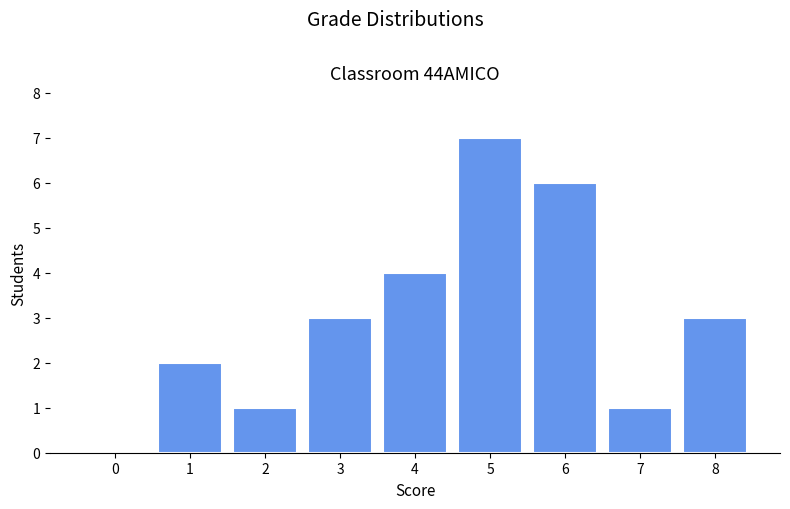

Reading left to right, what are all the values shown in this chart?

0=0	1=2	2=1	3=3	4=4	5=7	6=6	7=1	8=3